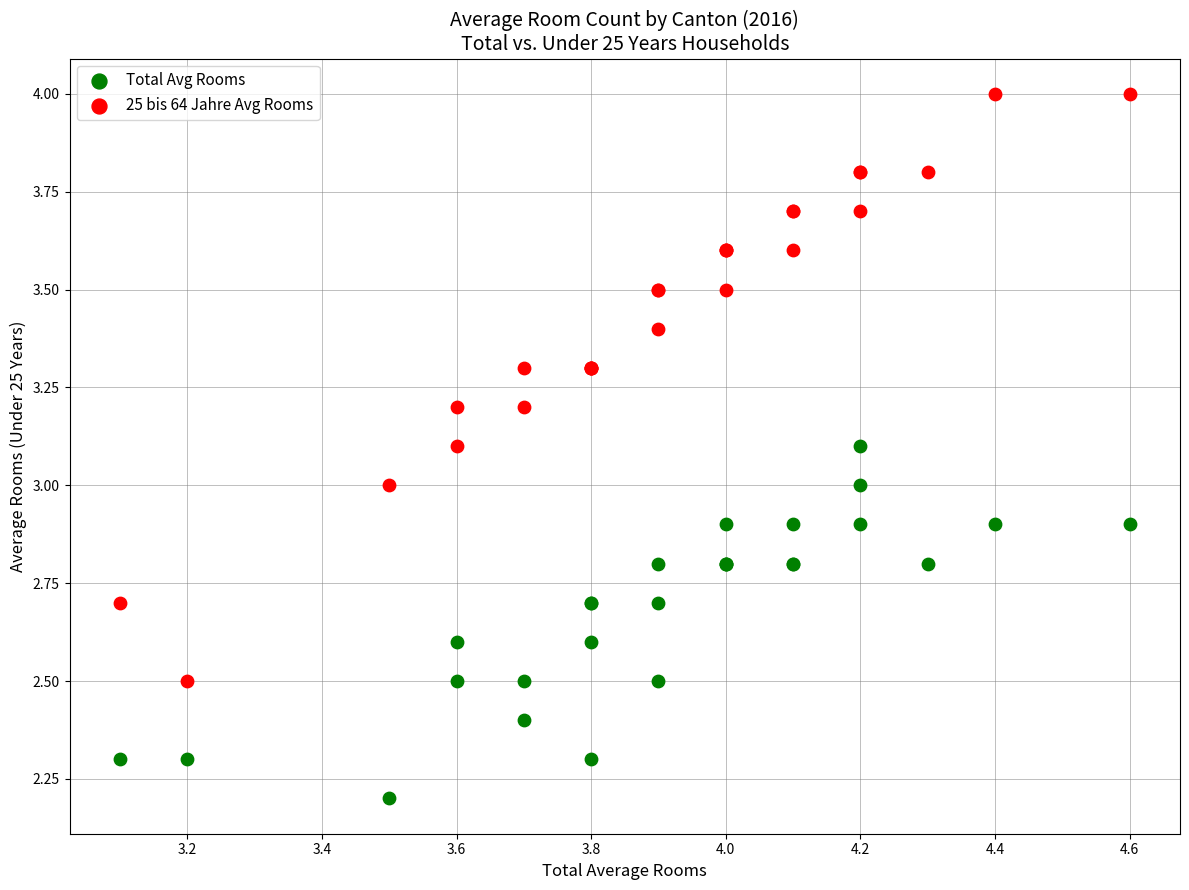

Which series reaches the minimum Y coordinate?

Total Avg Rooms